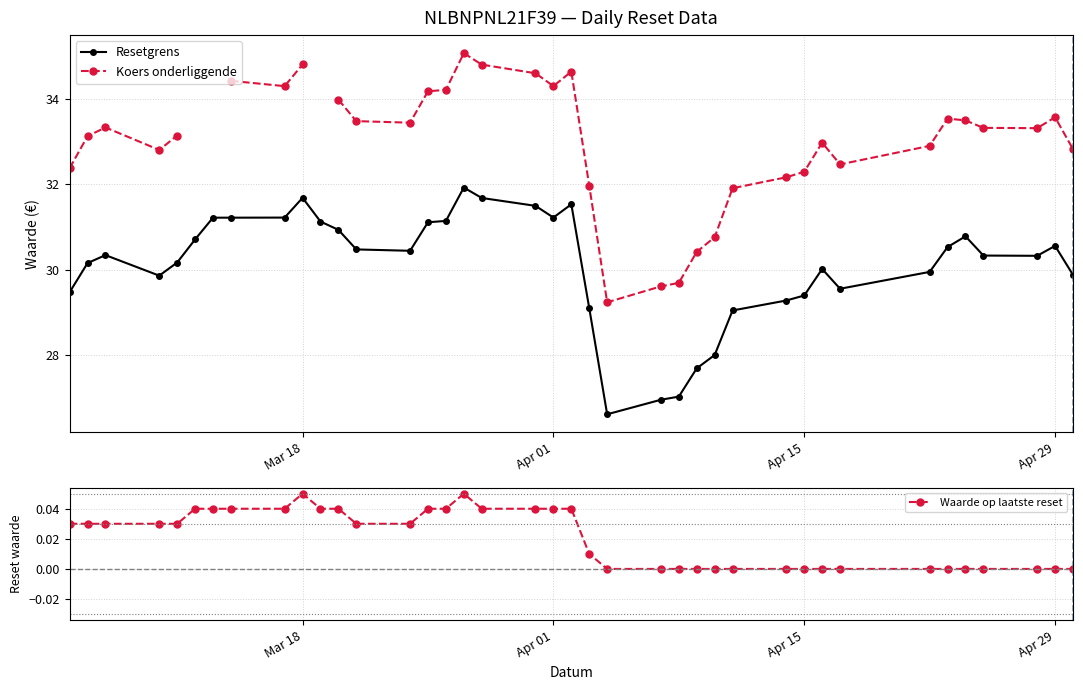

What is the average value of the Resetgrens series?

30.1